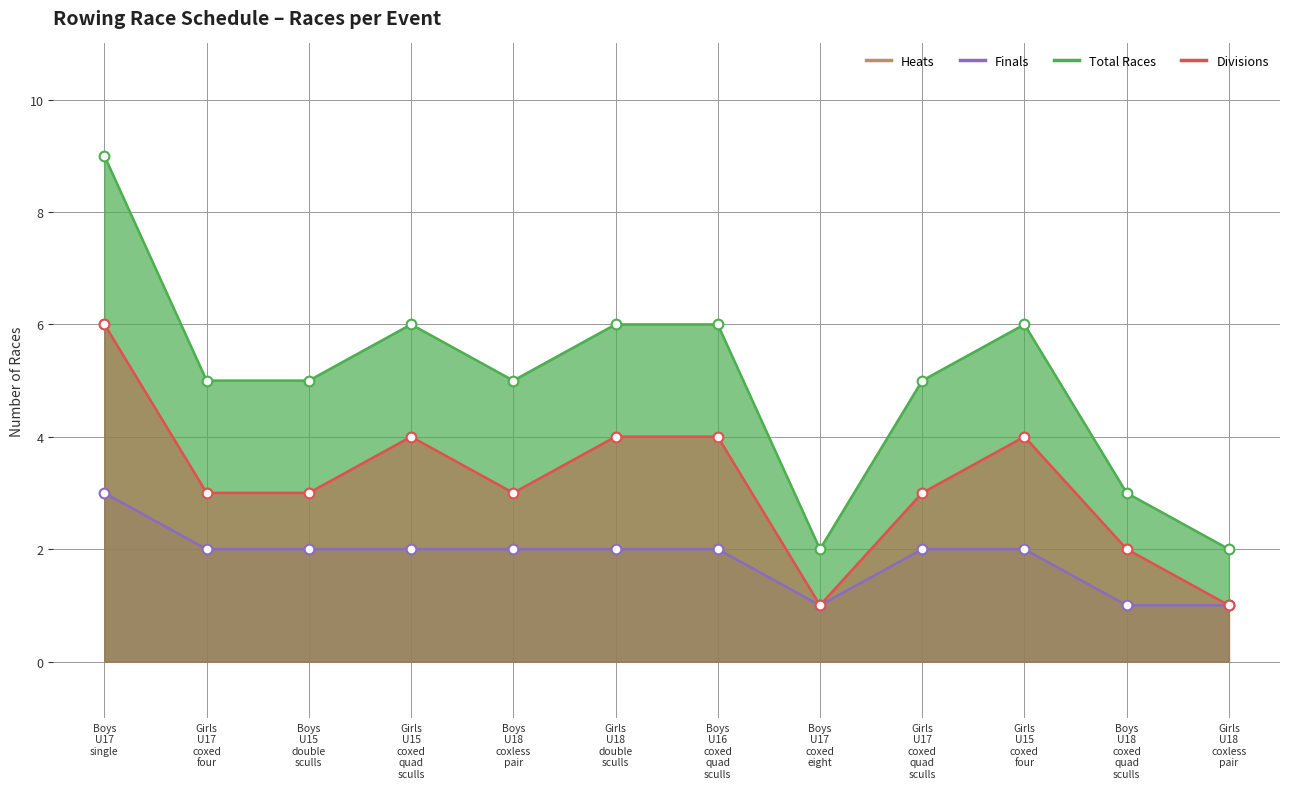

True or false: Heats has a value of 6 at Boys U16 coxed quad sculls.

False